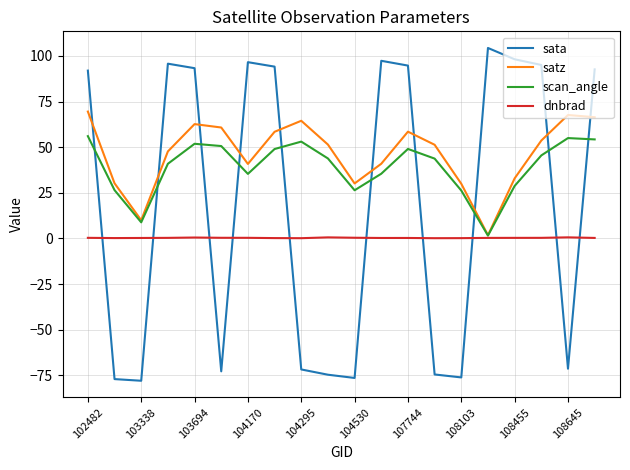

Which series has the widest spread of values?

sata